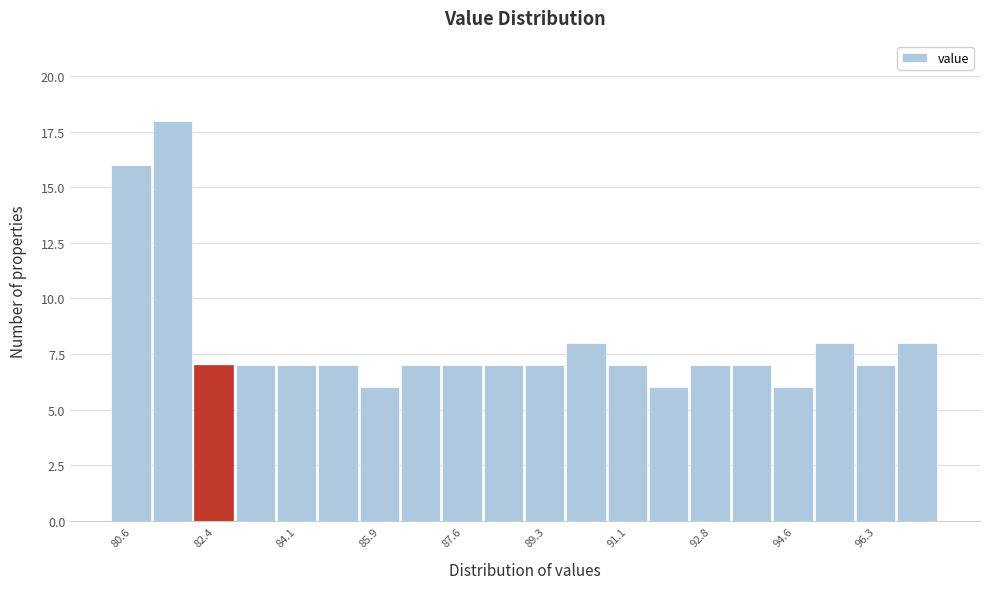

Reading left to right, list every bar in this chart as the range it spans on the x-axis followed by its height. Neither the bar edges nor the heights are printed on the chart, so give them approximately, as read against the axes.

80.2 to 81.0: 16
81.0 to 82.0: 18
82.0 to 82.8: 7
82.8 to 83.6: 7
83.6 to 84.6: 7
84.6 to 85.4: 7
85.4 to 86.2: 6
86.2 to 87.2: 7
87.2 to 88.0: 7
88.0 to 89.0: 7
89.0 to 89.8: 7
89.8 to 90.6: 8
90.6 to 91.6: 7
91.6 to 92.4: 6
92.4 to 93.2: 7
93.2 to 94.2: 7
94.2 to 95.0: 6
95.0 to 95.8: 8
95.8 to 96.8: 7
96.8 to 97.6: 8